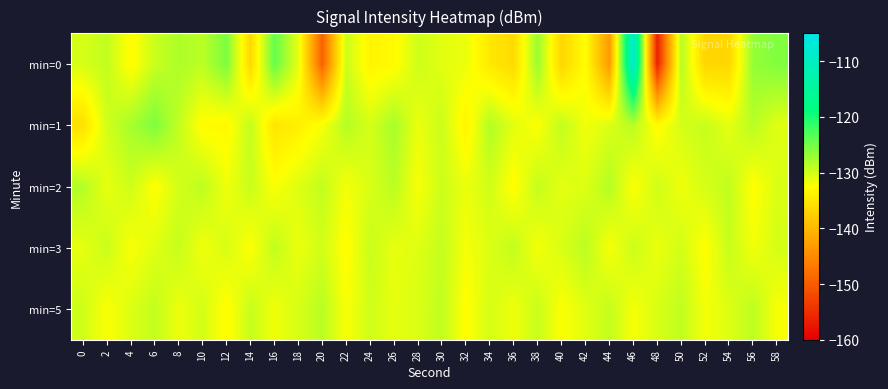

How many data points does each series have?

30